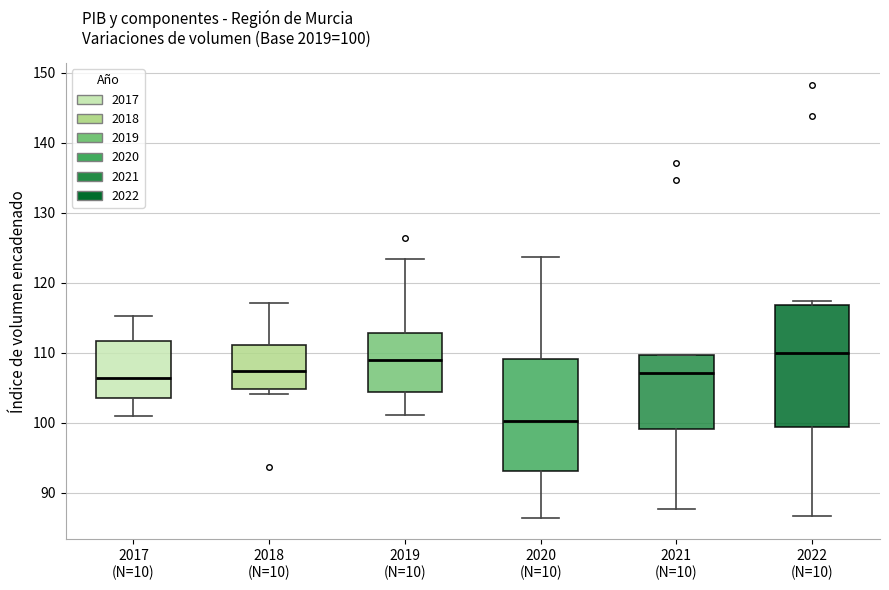

Which box is the tallest, from its lower edge to its upper edge?

2022 (N=10)